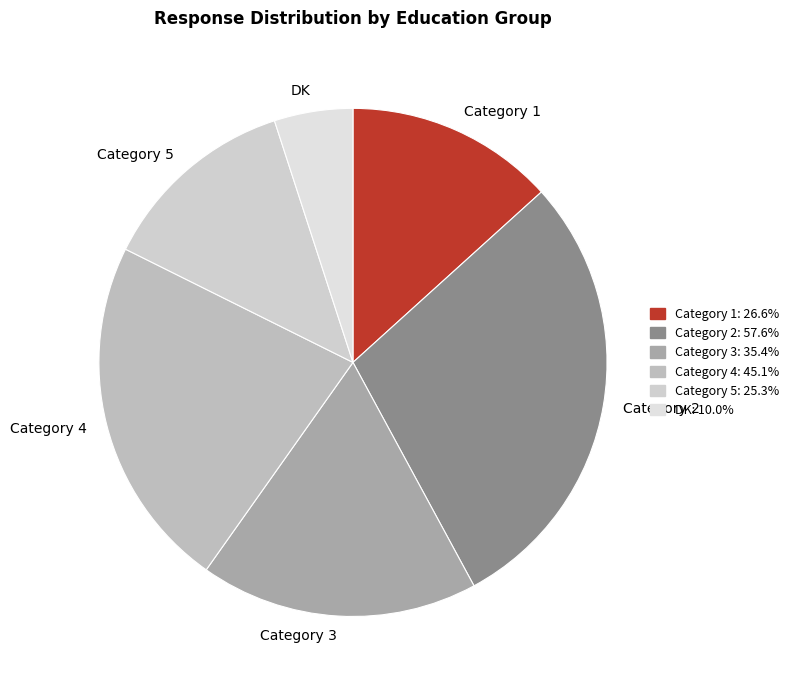

How many slices are in this pie chart?

6